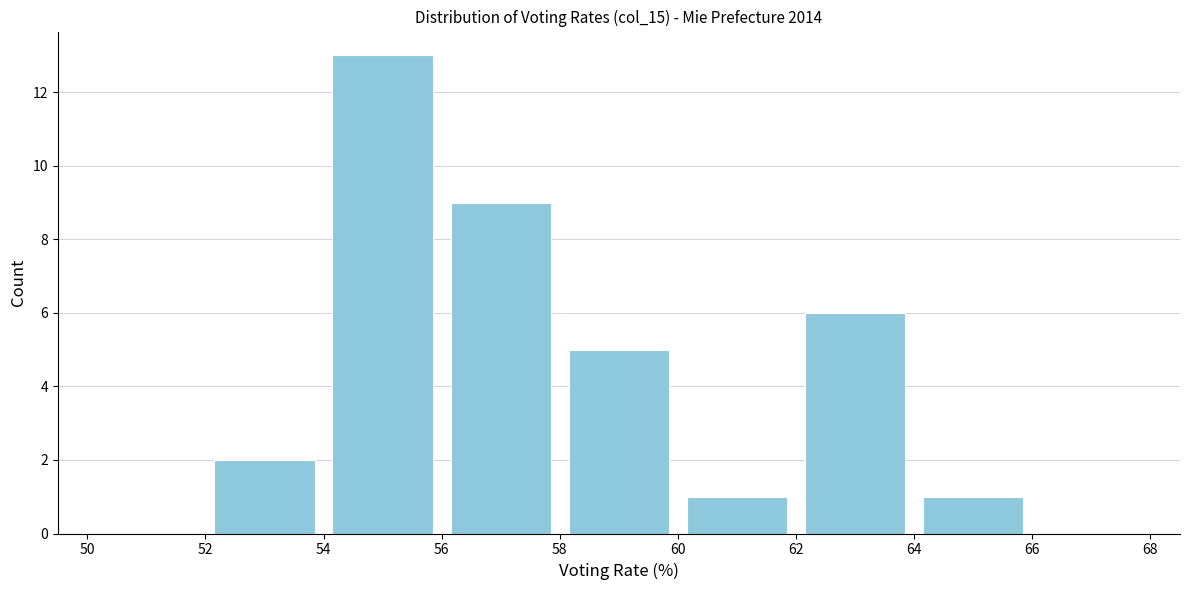

How tall is the bar that spans 54 to 56 on the x-axis? The values are not printed on the chart, so give them approximately, as read against the axis.

13